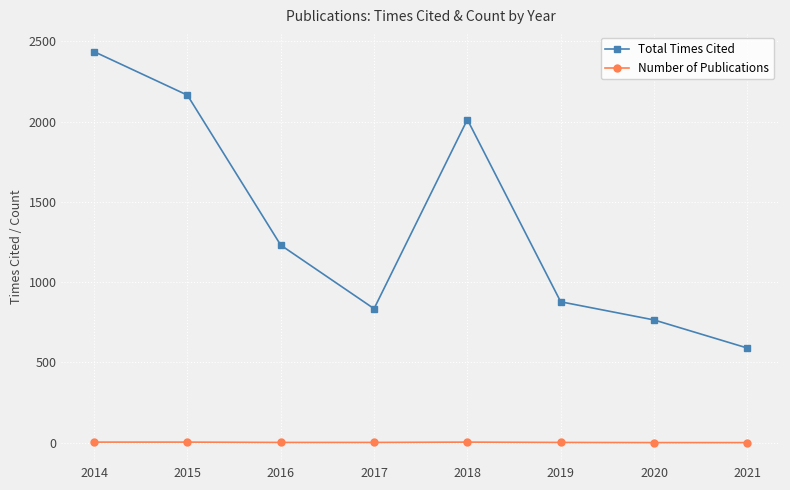

Which category has the highest value in the Total Times Cited series?

2014